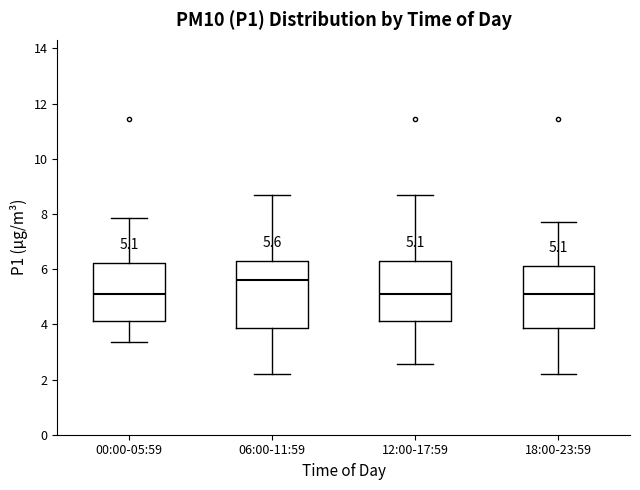

Which box is the tallest, from its lower edge to its upper edge?

06:00-11:59